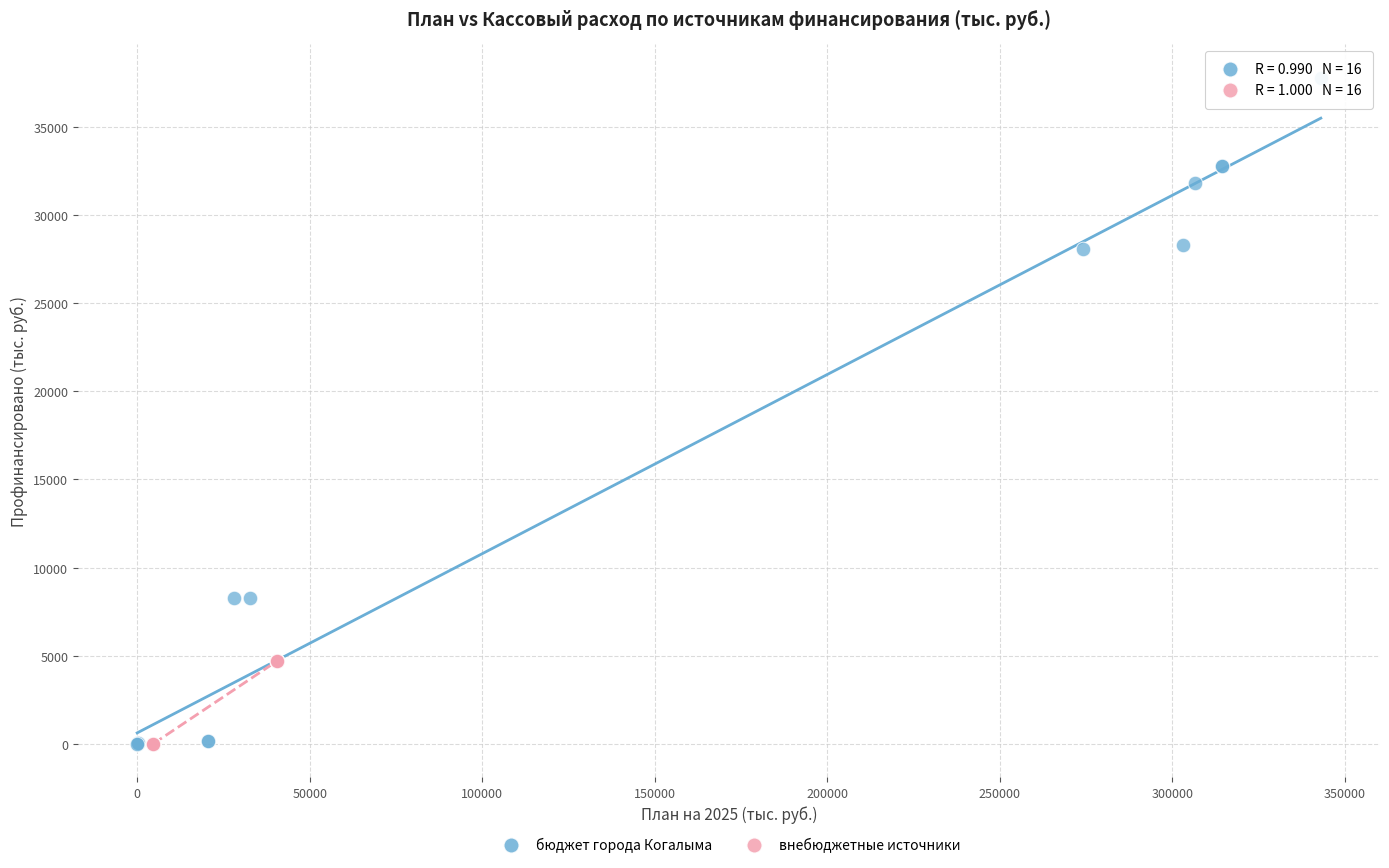

Which series has the widest spread of Y values?

бюджет города Когалыма